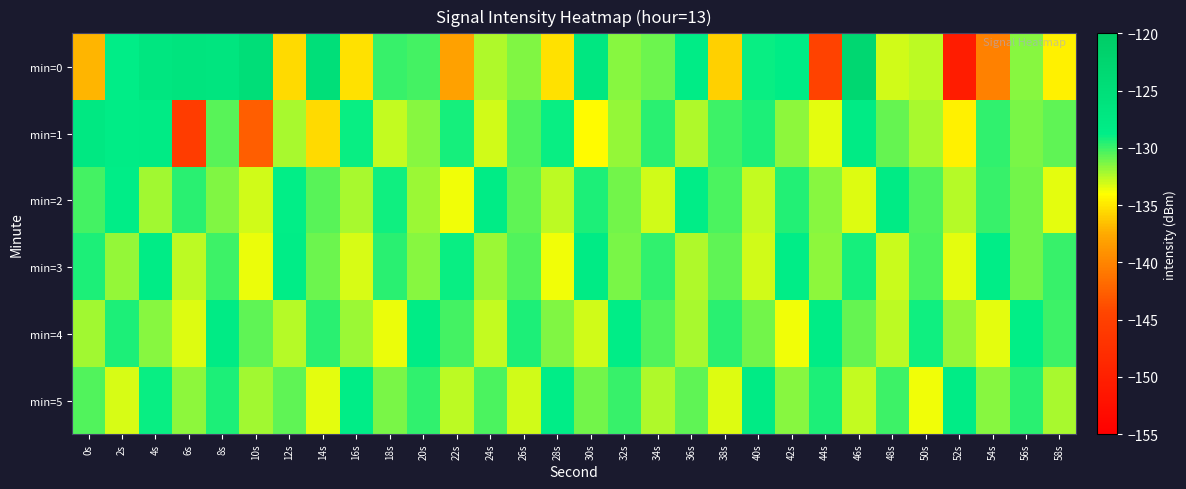

What is the total value across all series at 0s?

-786.6